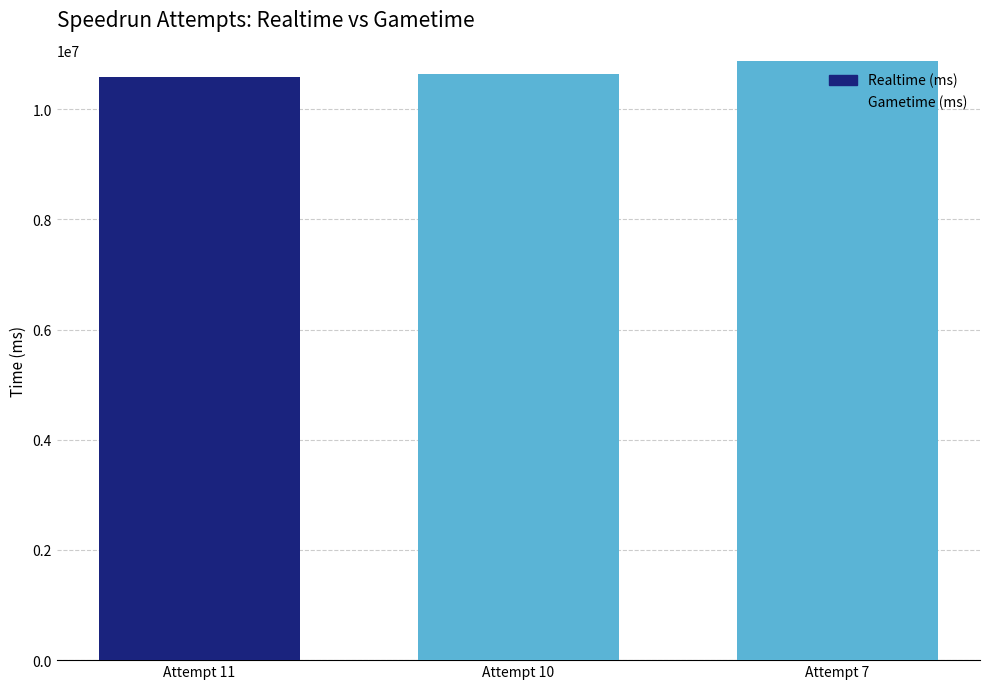

How many categories are shown in the chart?

3